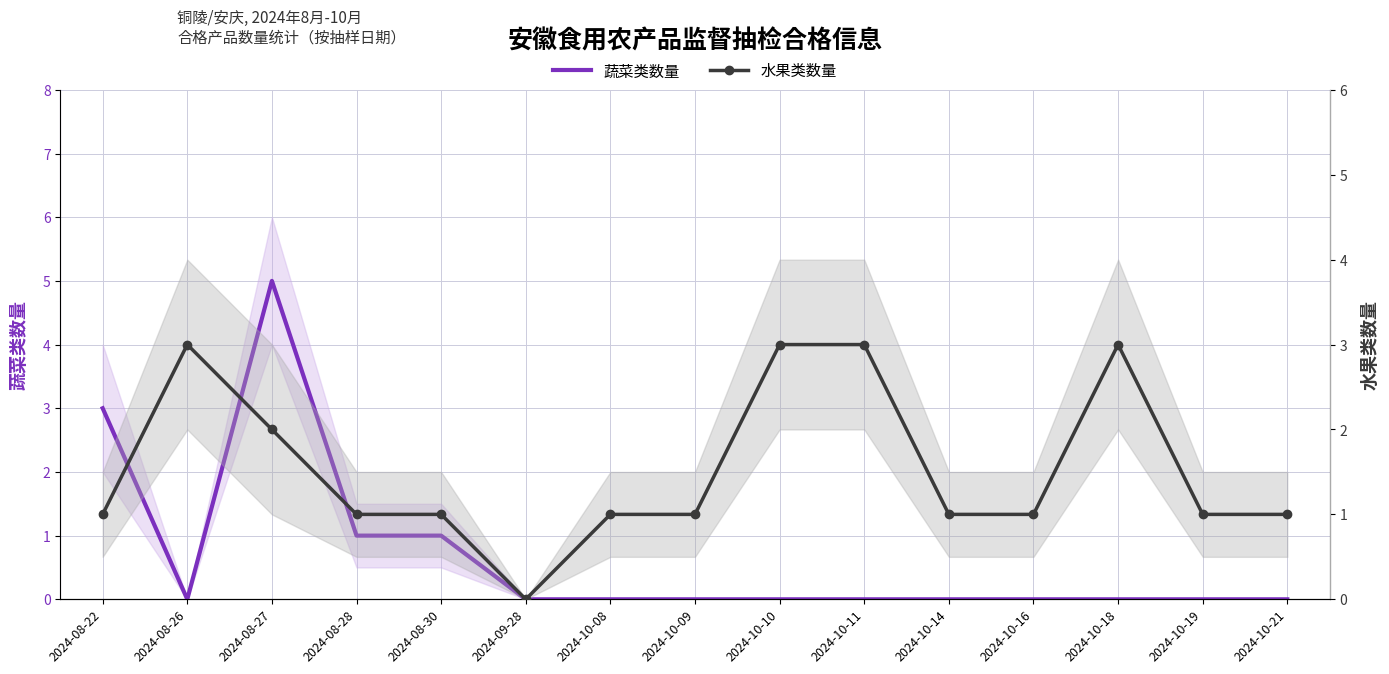

Count the number of data series in this chart.

2